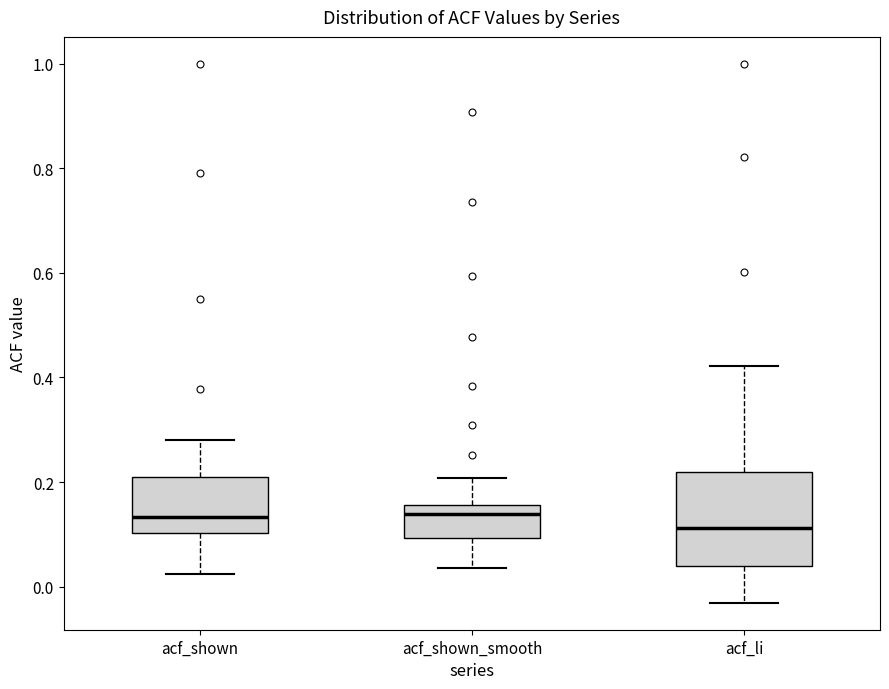

Comparing the boxes themselves (not the whiskers), which one is the tallest?

acf_li